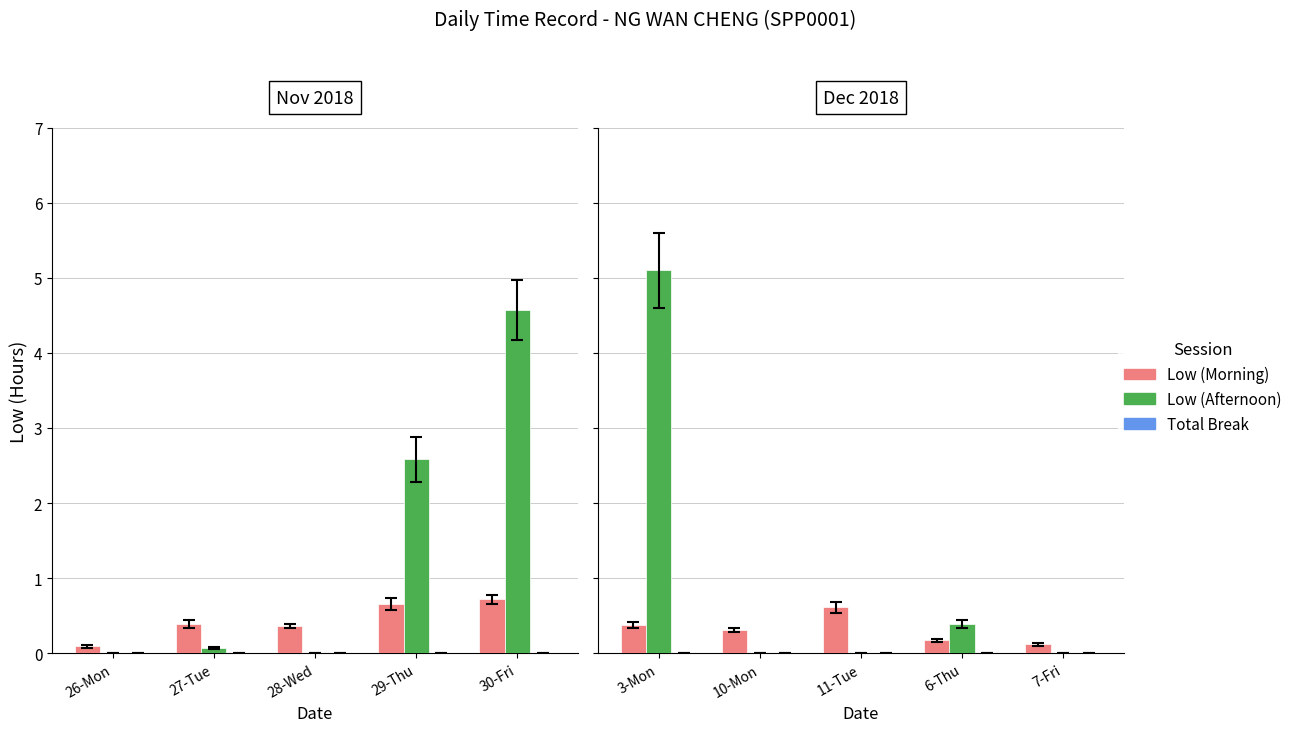

How many bars are there in total?

15